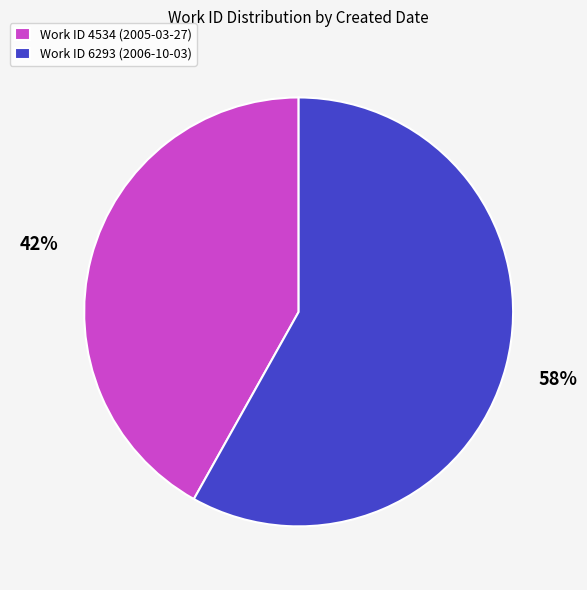

Do Work ID 4534 (2005-03-27) and Work ID 6293 (2006-10-03) together represent more than half of the pie?

Yes